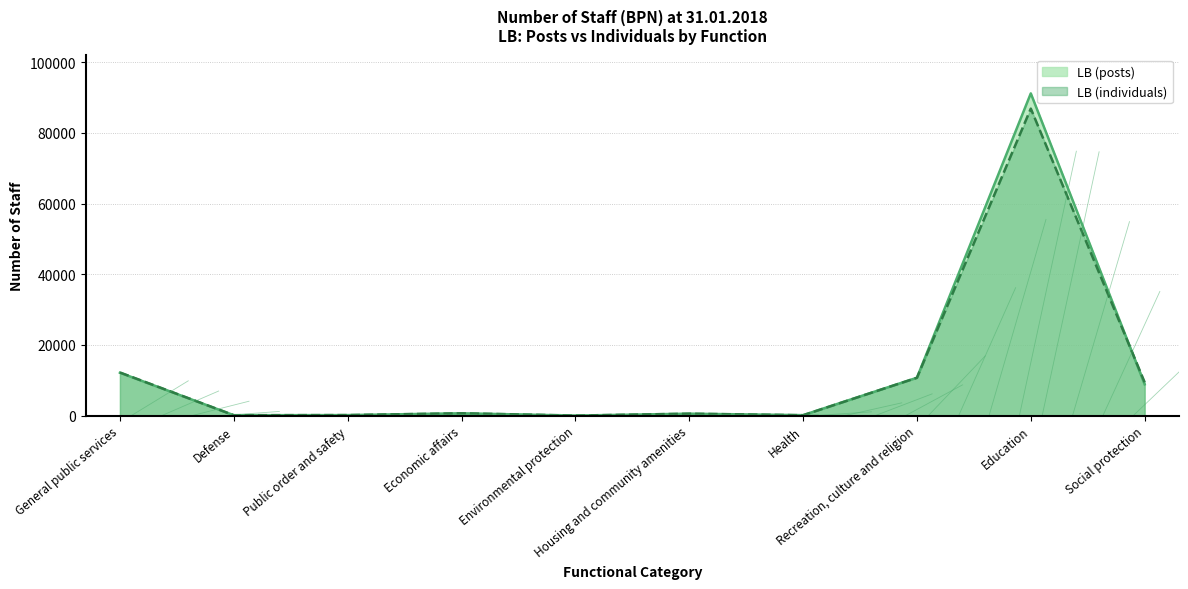

List the labels in order of LB (posts) value, smallest first.

Environmental protection, Defense, Health, Public order and safety, Housing and community amenities, Economic affairs, Social protection, Recreation, culture and religion, General public services, Education